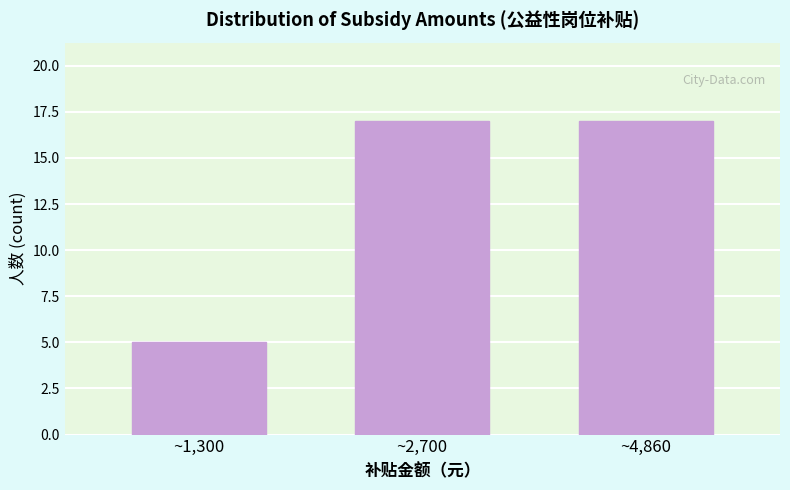

Reading right to left, what are all the values shown in this chart?

17	17	5